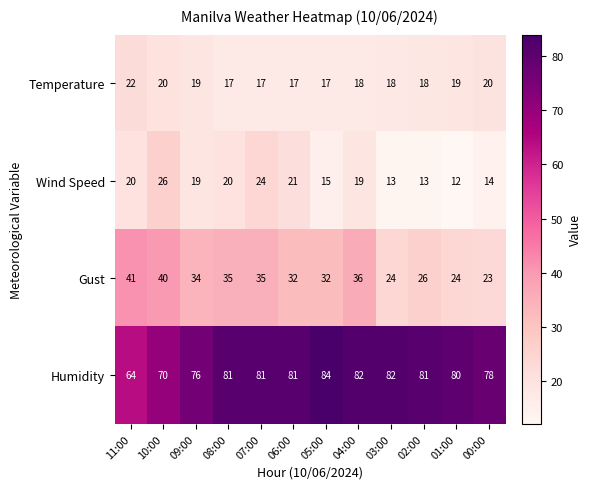

At how many categories does at least one series exceed 23?

12